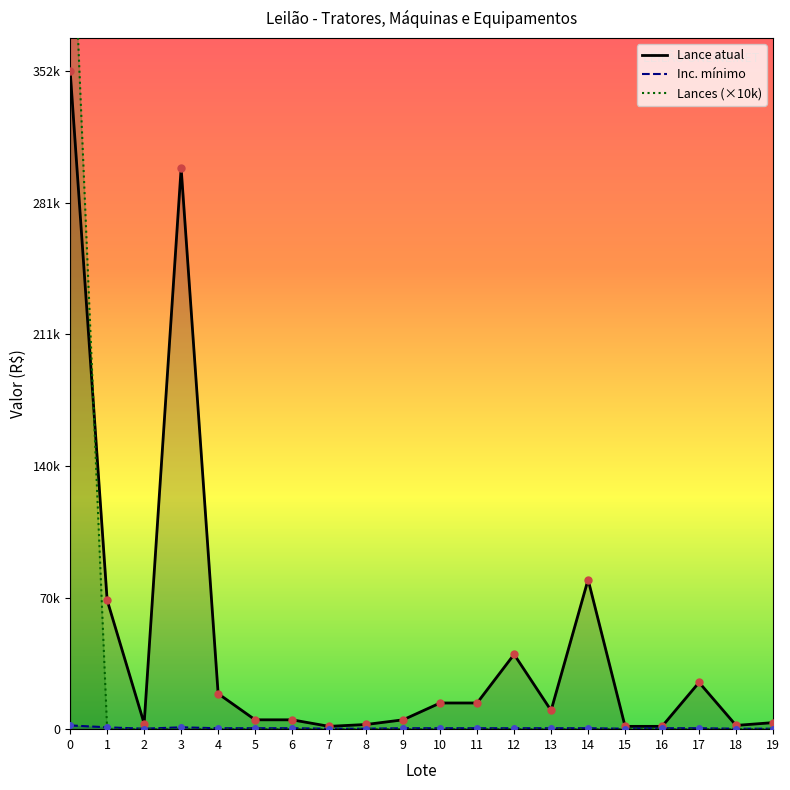

True or false: Lance atual has a value of 3000 at 2.

True